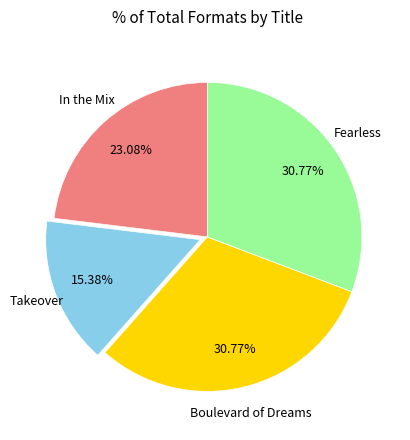

How many slices are in this pie chart?

4